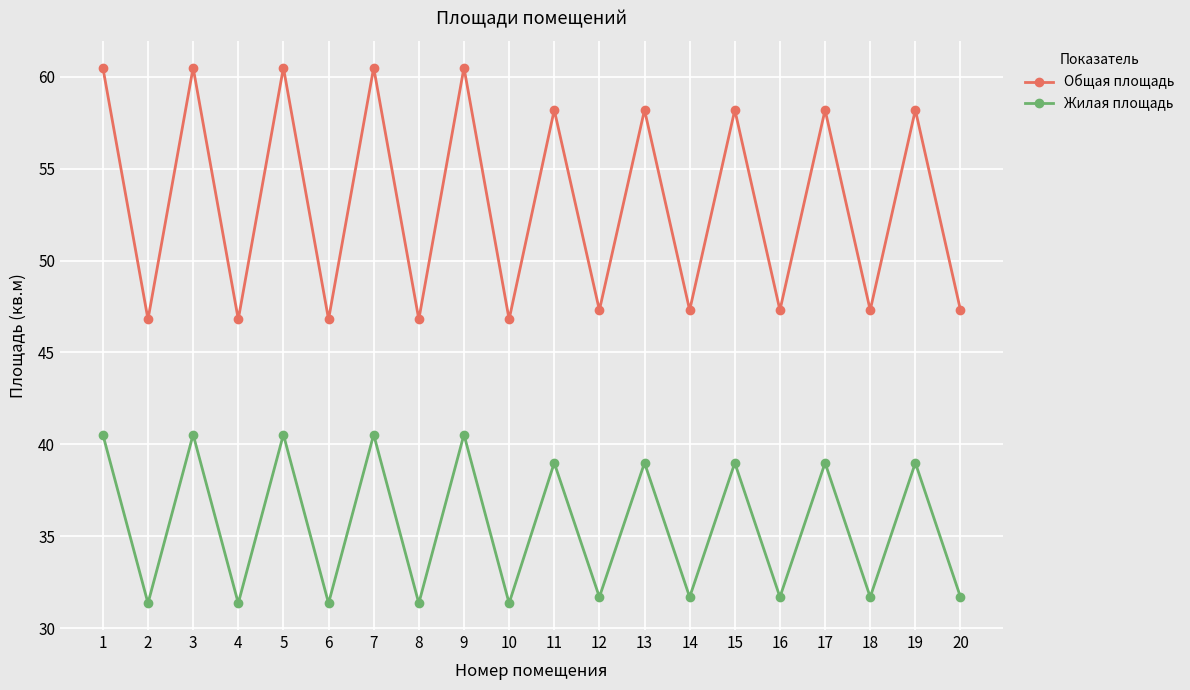

Reading right to left, extract all data points from this chart.

Общая площадь: 47.3	58.2	47.3	58.2	47.3	58.2	47.3	58.2	47.3	58.2	46.8	60.5	46.8	60.5	46.8	60.5	46.8	60.5	46.8	60.5
Жилая площадь: 31.7	39.0	31.7	39.0	31.7	39.0	31.7	39.0	31.7	39.0	31.4	40.5	31.4	40.5	31.4	40.5	31.4	40.5	31.4	40.5